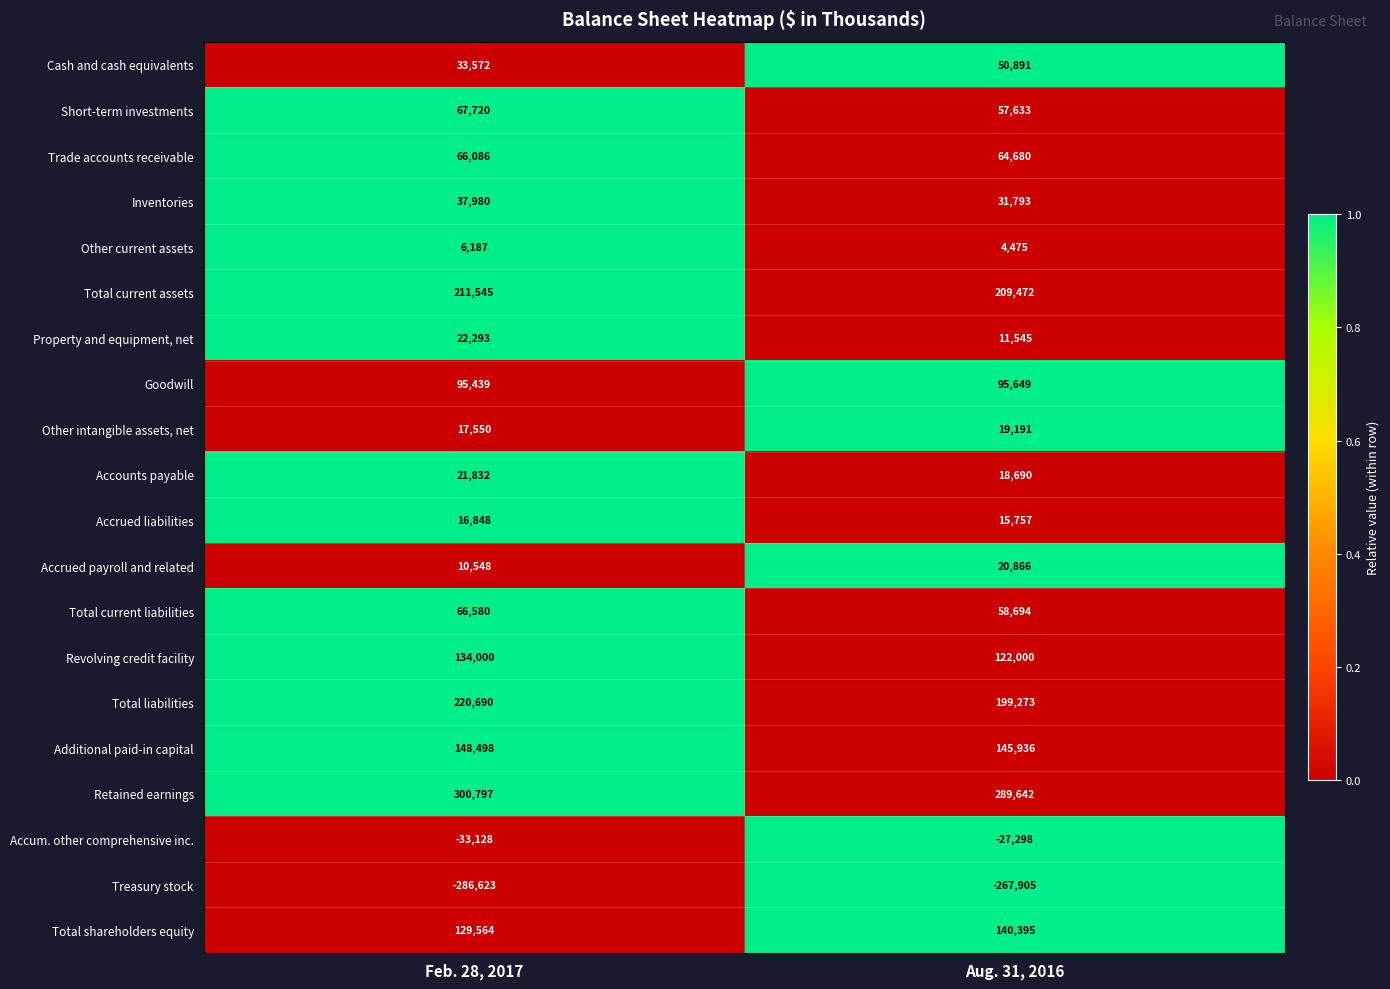

What value does the Other intangible assets, net series have at Aug. 31, 2016, to the nearest 50?

19200